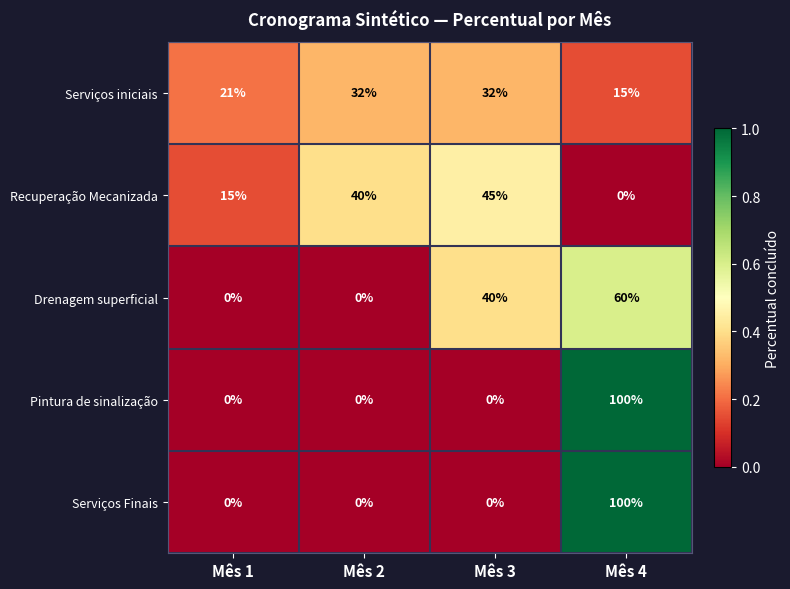

What is the difference between the maximum and minimum values in the Drenagem superficial series?

60